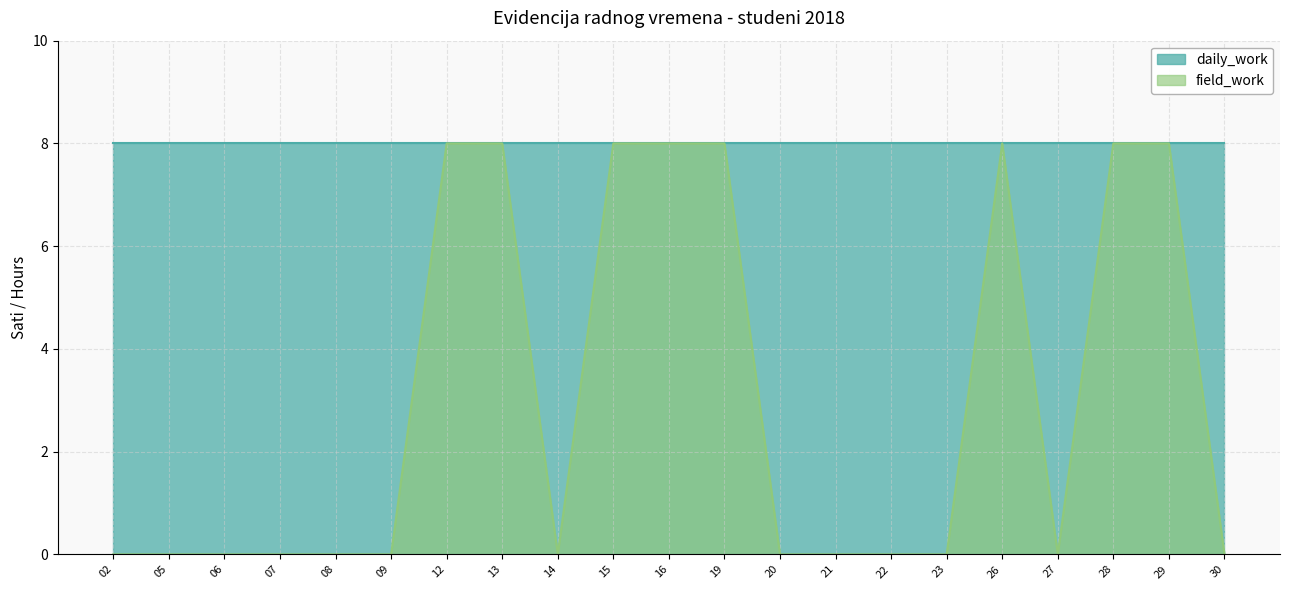

Does the chart have visible grid lines?

Yes